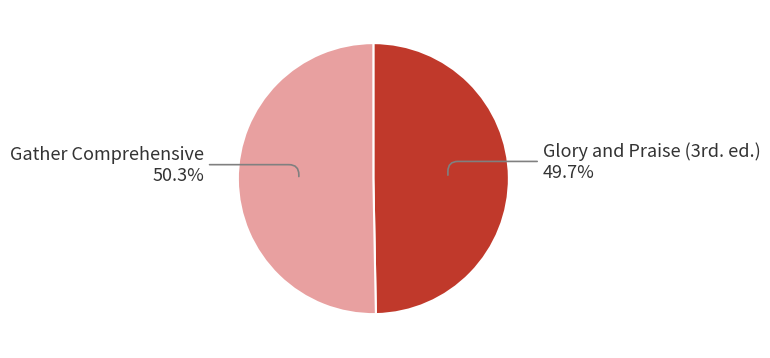

Does any single category account for the majority?

Yes